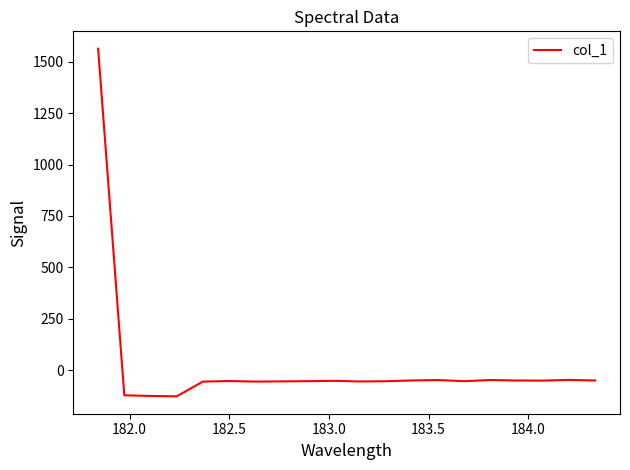

What is the maximum value shown in the chart?

1562.9